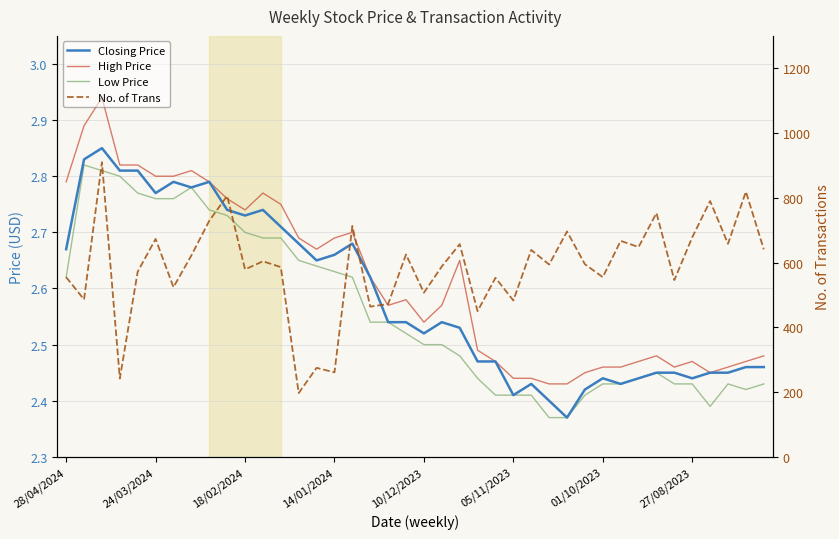

Reading right to left, extract all data points from this chart.

Closing Price: 2.5	2.5	2.5	2.5	2.4	2.5	2.5	2.4	2.4	2.4	2.4	2.4	2.4	2.4	2.4	2.5	2.5	2.5	2.5	2.5	2.5	2.5	2.6	2.7	2.7	2.6	2.7	2.7	2.7	2.7	2.7	2.8	2.8	2.8	2.8	2.8	2.8	2.9	2.8	2.7
High Price: 2.5	2.5	2.5	2.5	2.5	2.5	2.5	2.5	2.5	2.5	2.5	2.4	2.4	2.4	2.4	2.5	2.5	2.6	2.6	2.5	2.6	2.6	2.6	2.7	2.7	2.7	2.7	2.8	2.8	2.7	2.8	2.8	2.8	2.8	2.8	2.8	2.8	2.9	2.9	2.8
Low Price: 2.4	2.4	2.4	2.4	2.4	2.4	2.5	2.4	2.4	2.4	2.4	2.4	2.4	2.4	2.4	2.4	2.4	2.5	2.5	2.5	2.5	2.5	2.5	2.6	2.6	2.6	2.6	2.7	2.7	2.7	2.7	2.7	2.8	2.8	2.8	2.8	2.8	2.8	2.8	2.6
No. of Trans: 641.0	819.0	658.0	790.0	678.0	546.0	753.0	648.0	667.0	555.0	595.0	696.0	594.0	639.0	483.0	553.0	450.0	657.0	588.0	507.0	625.0	472.0	464.0	713.0	261.0	275.0	197.0	586.0	604.0	579.0	806.0	729.0	622.0	524.0	673.0	572.0	242.0	910.0	486.0	555.0